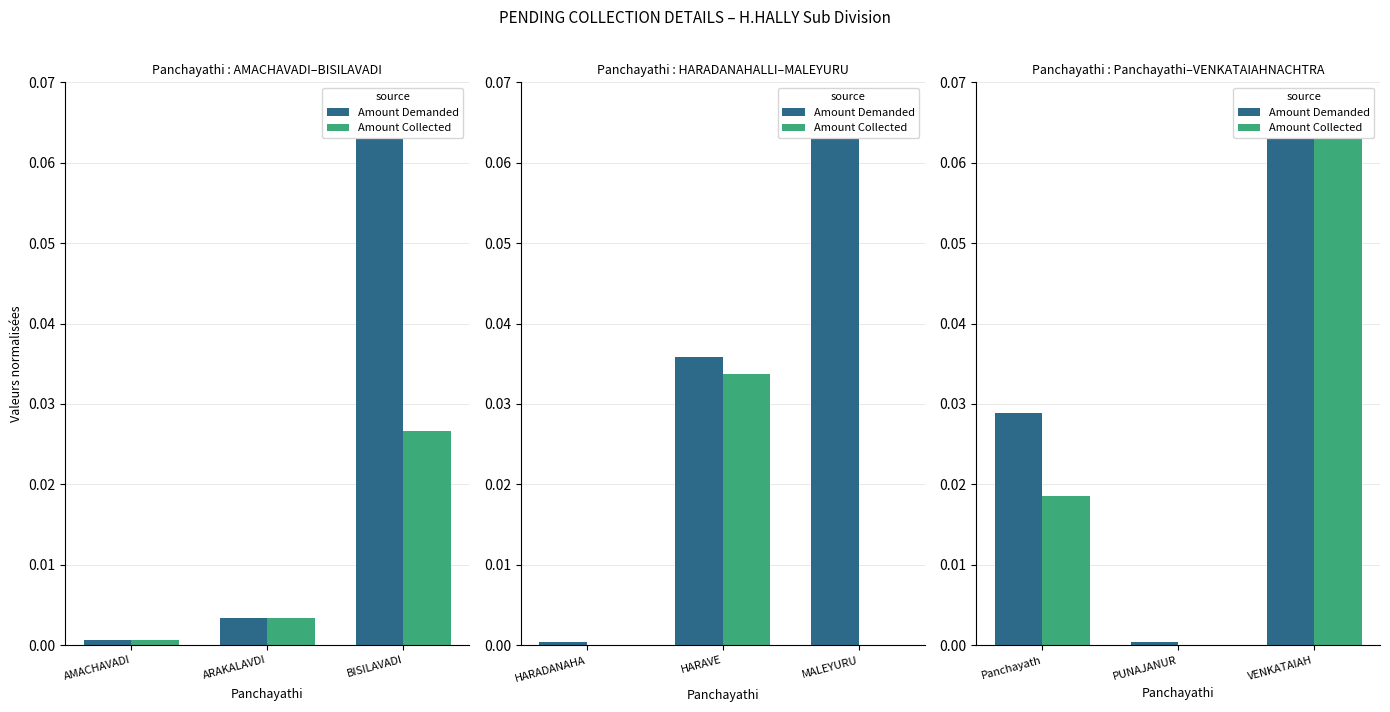

Rank the series by their average value, from lowest to highest.

Amount Collected, Amount Demanded